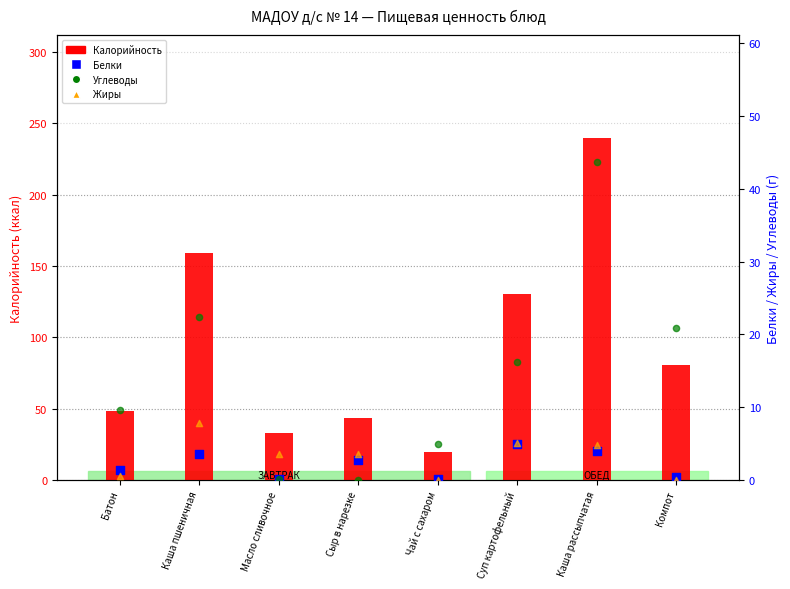

Which series reaches the minimum Y coordinate?

Углеводы